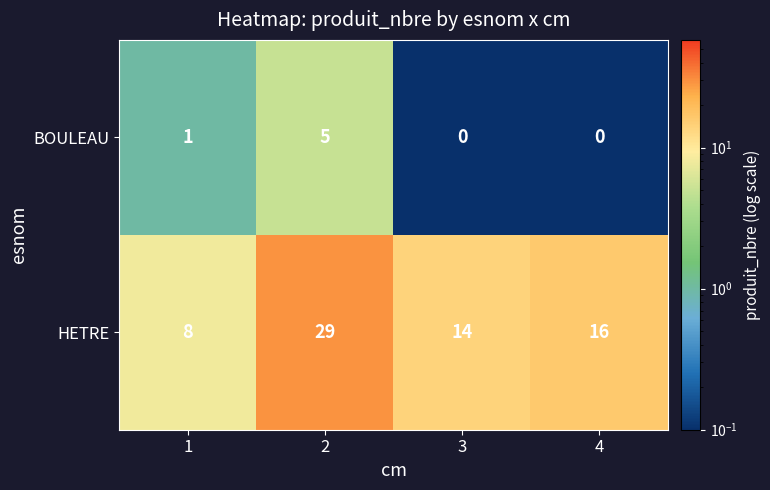

What is the average value of the HETRE series?

17